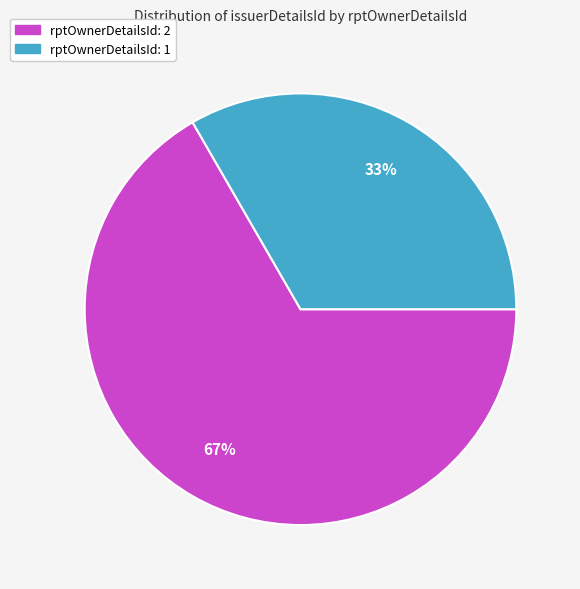

Which slice is the largest?

rptOwnerDetailsId: 2